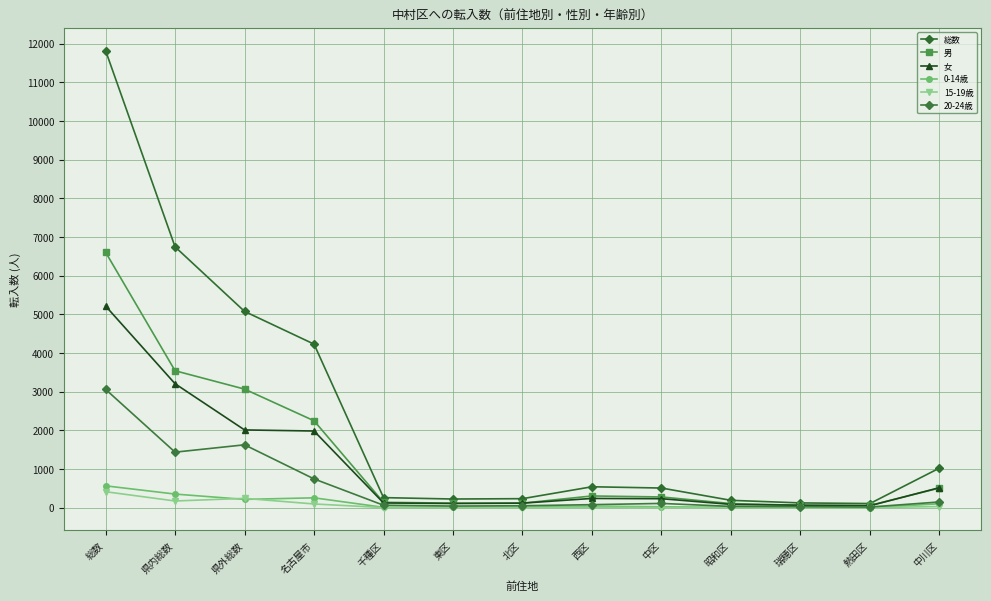

Rank the series by their maximum value, from highest to lowest.

総数, 男, 女, 20-24歳, 0-14歳, 15-19歳